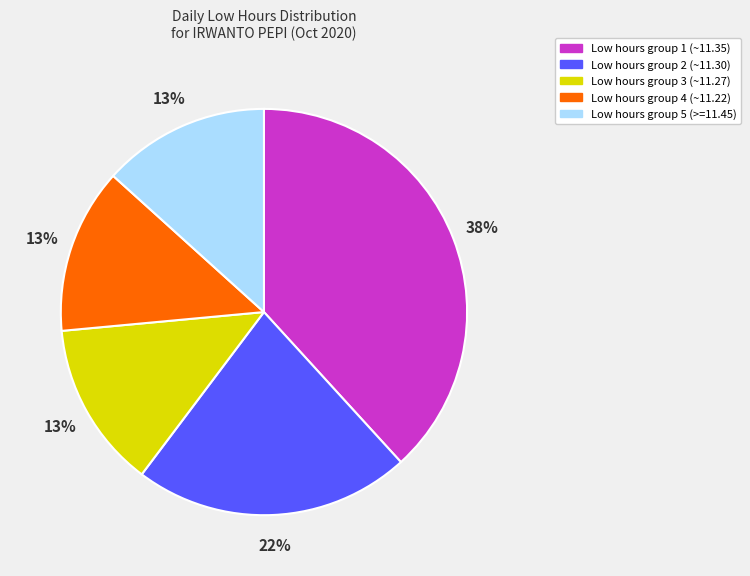

Is there a majority slice in this chart?

No